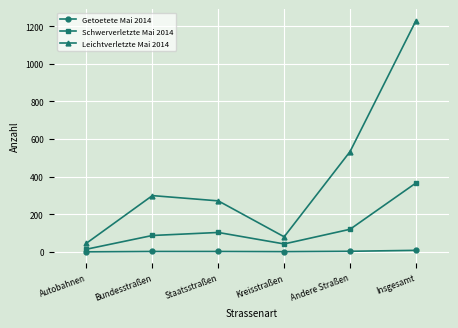

What position from the right is Autobahnen?

6